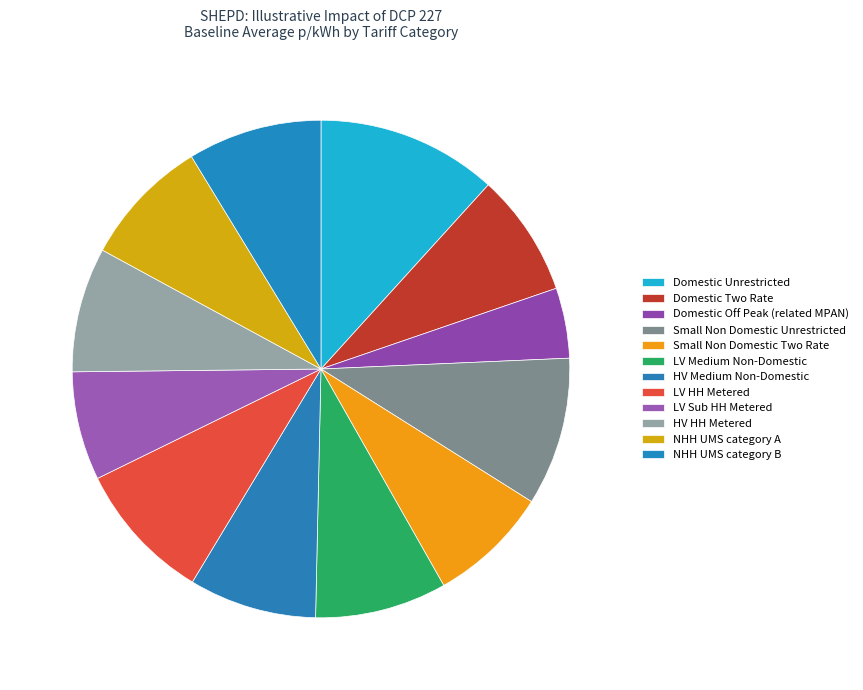

What percentage do NHH UMS category A and HV Medium Non-Domestic together represent?

16.7%